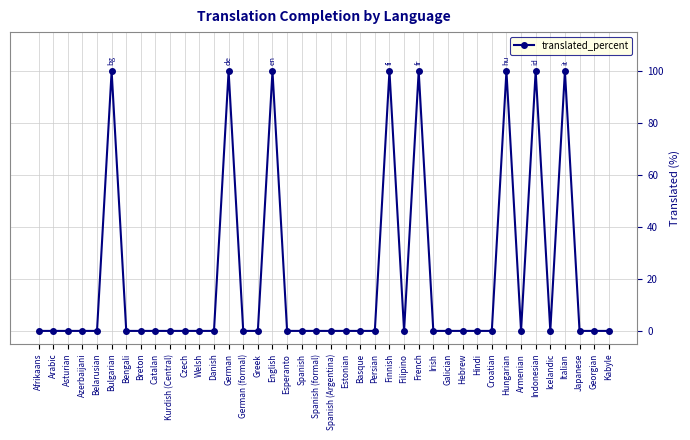

Is this an area chart (filled region under the line)?

No